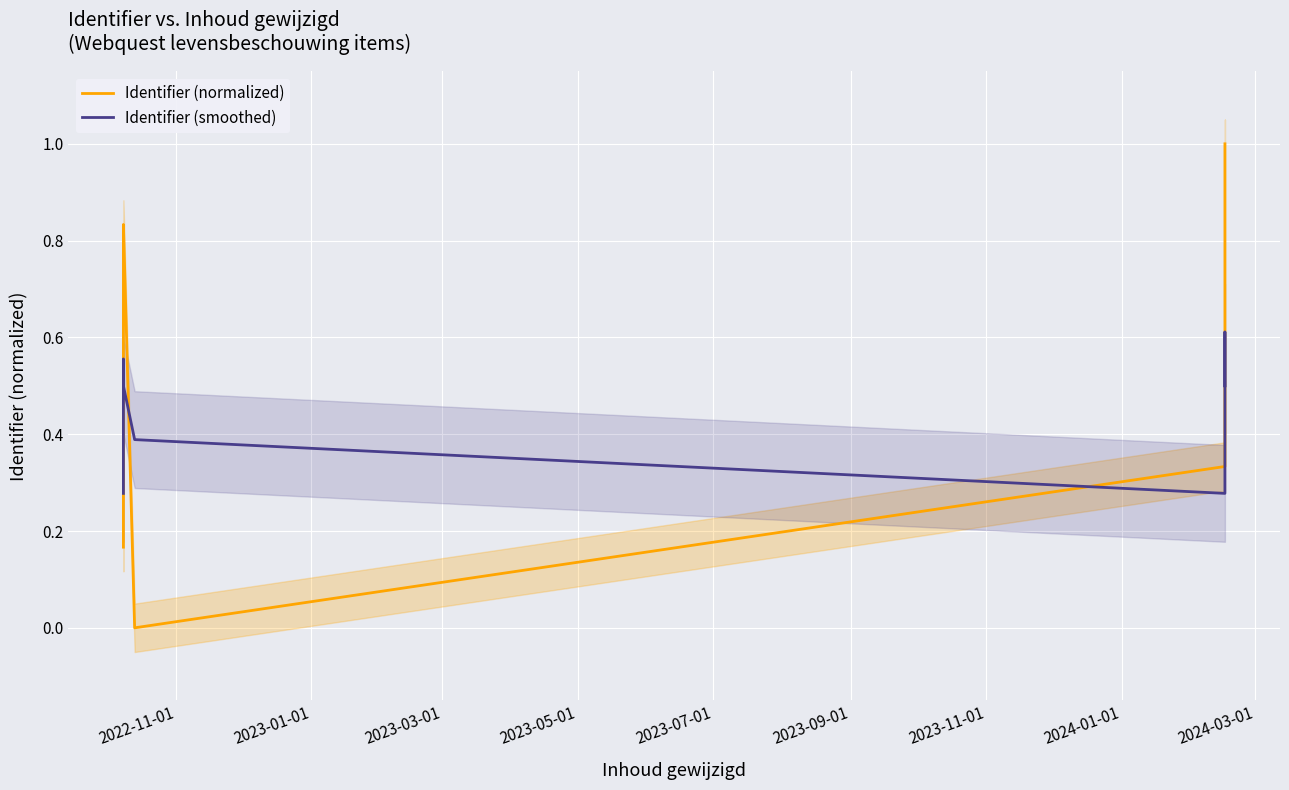

What is the difference between the highest and lowest values at 2023-09-01?

0.1